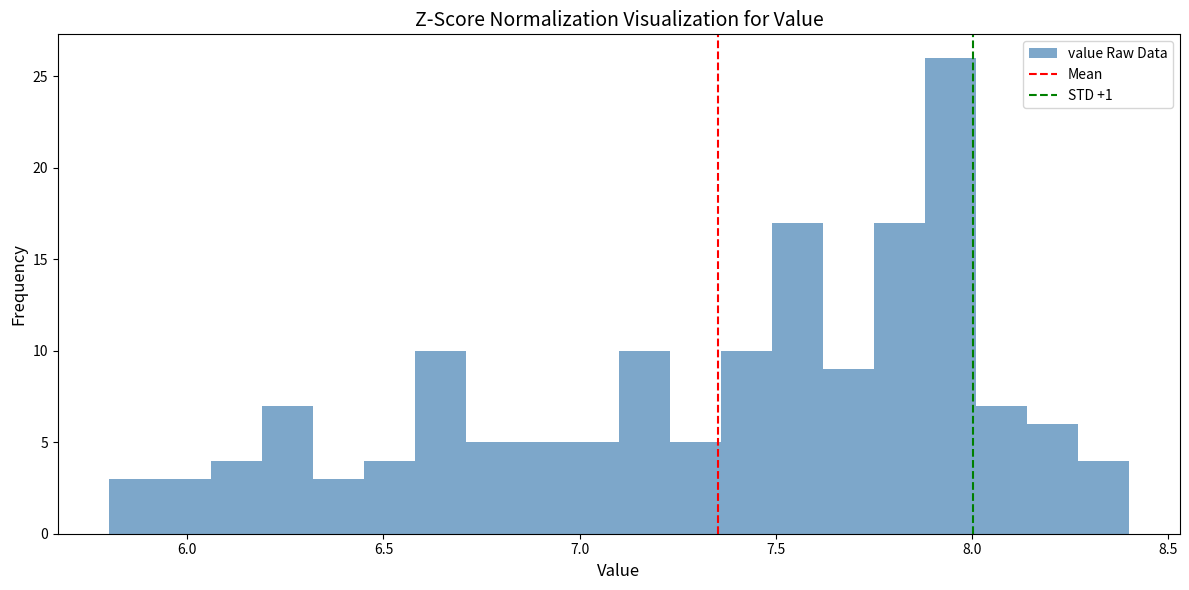

Around what value on the x-axis is the tallest bar? Give the approximate position of its centre, as read against the axis.

7.95